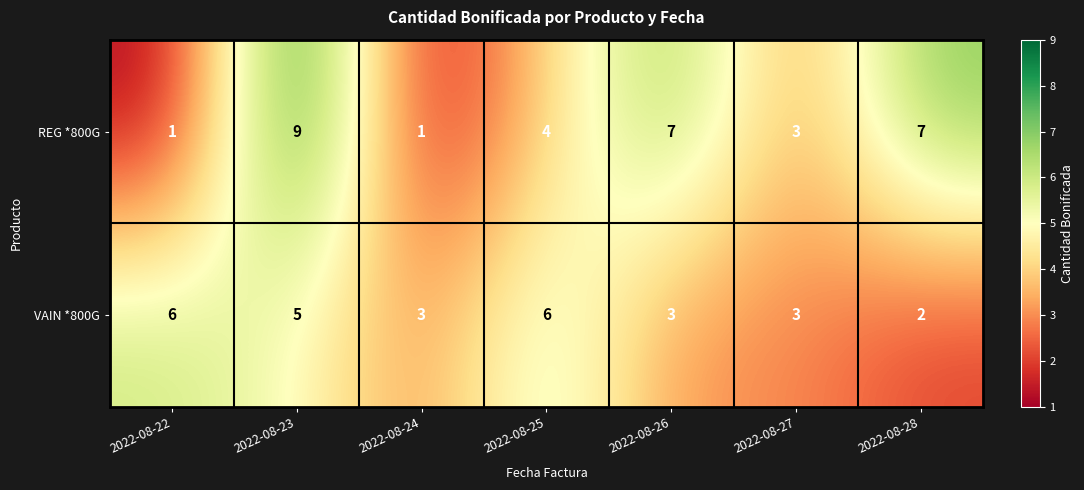

What is the difference between the highest and lowest values at 2022-08-22?

5